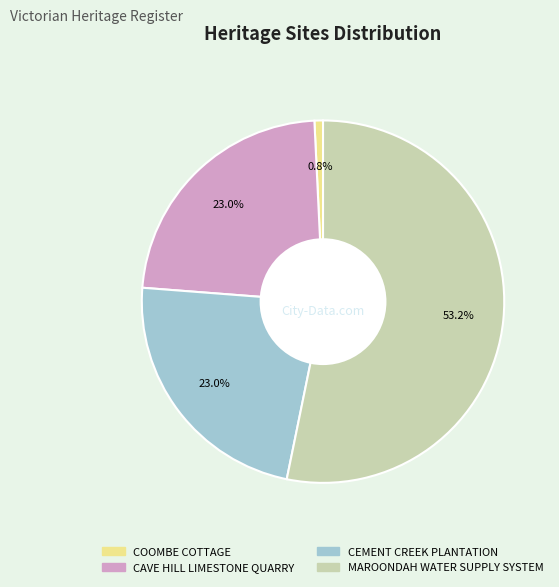

Do CAVE HILL LIMESTONE QUARRY and MAROONDAH WATER SUPPLY SYSTEM together represent more than half of the pie?

Yes